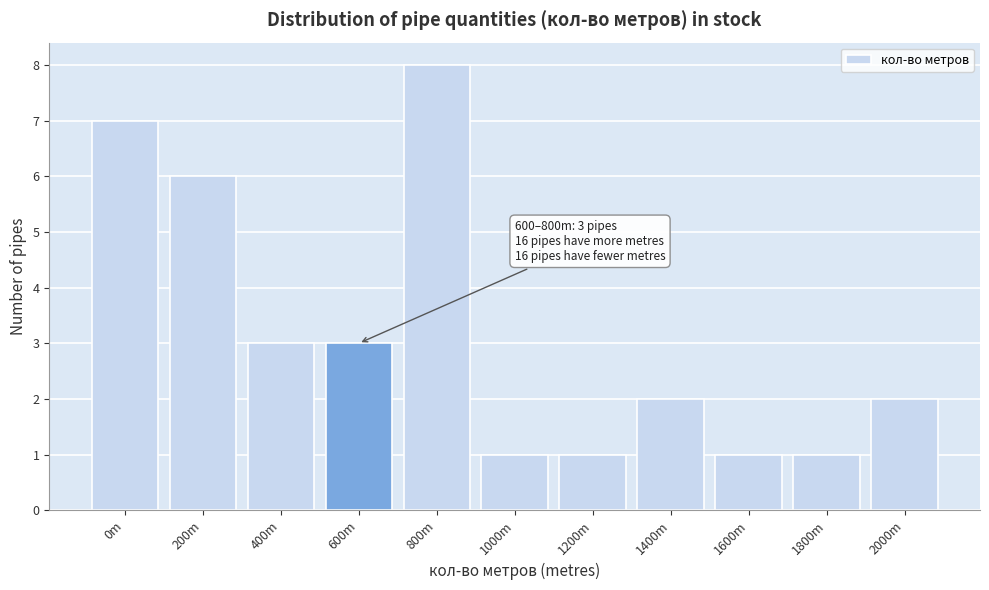

Reading left to right, extract all data points from this chart.

0m=7	200m=6	400m=3	600m=3	800m=8	1000m=1	1200m=1	1400m=2	1600m=1	1800m=1	2000m=2